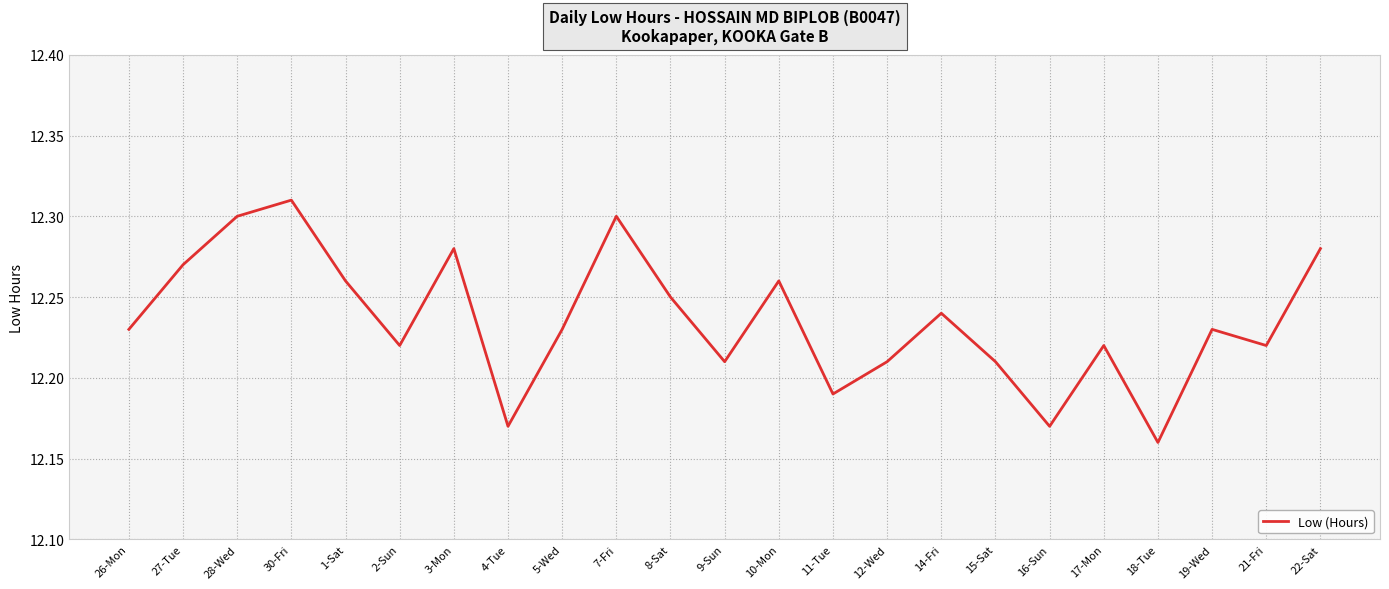

What is the ratio of the value at 15-Sat to the value at 11-Tue?

1.0